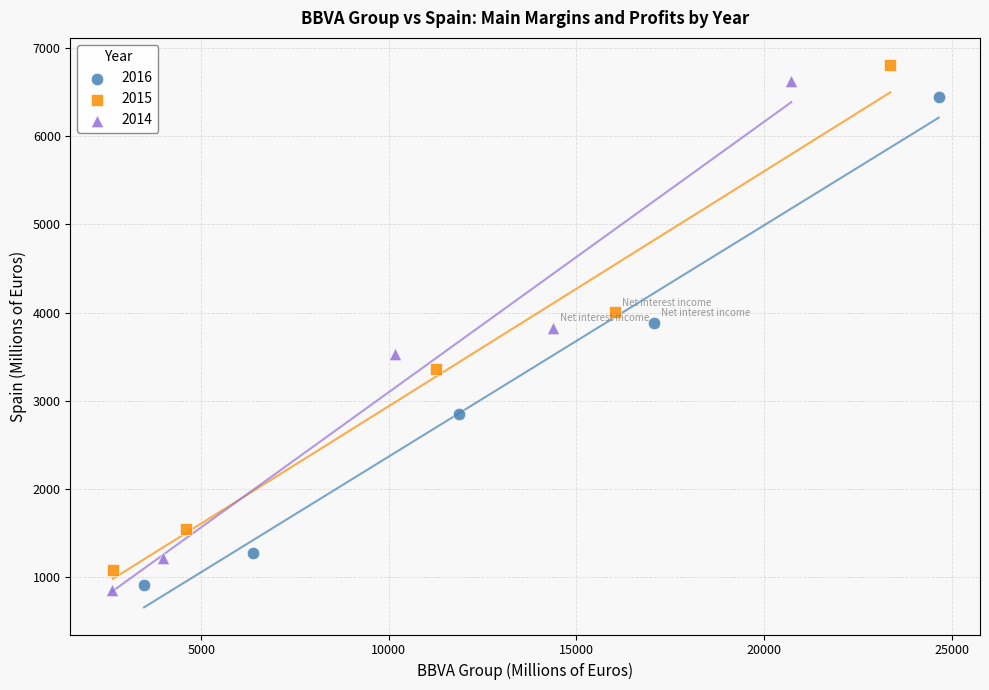

Which series has the largest Y range (max minus min)?

2014